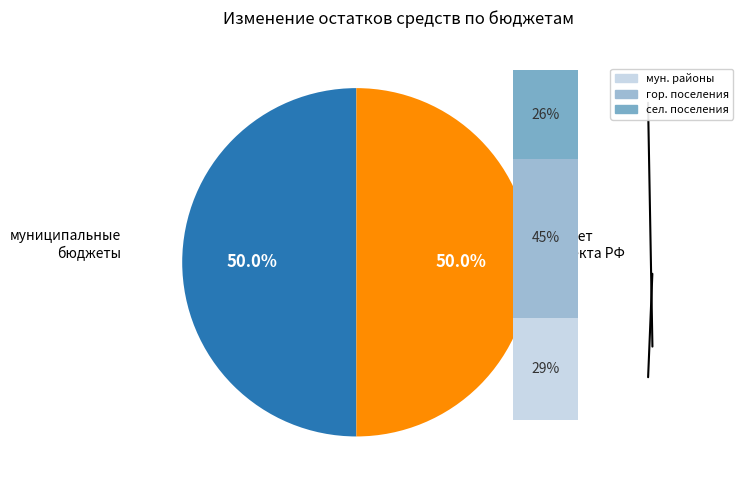

Combined, do бюджеты сельских поселений and бюджеты городских поселений account for over 50%?

No